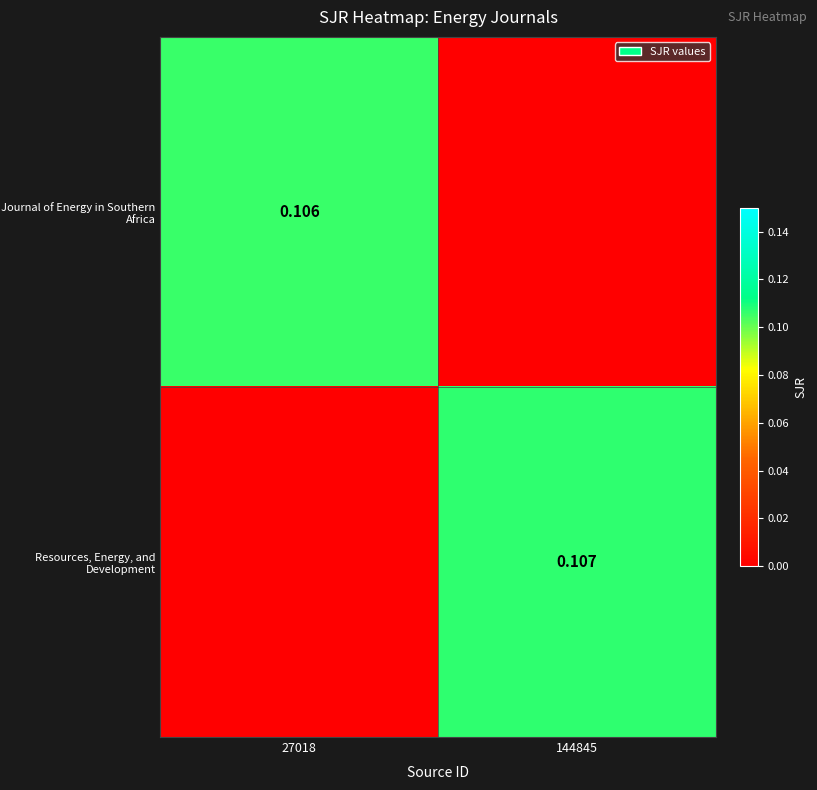

Between 144845 and 27018, which is larger?

27018